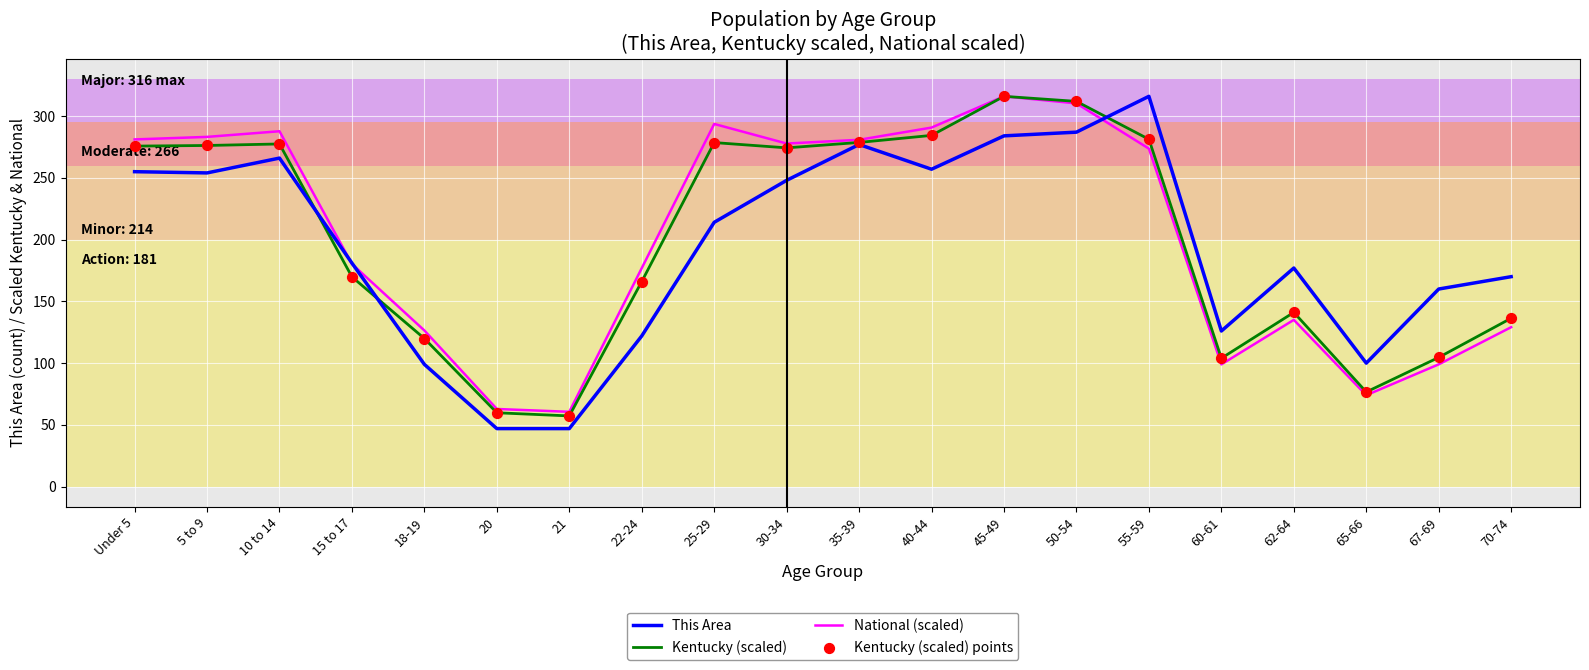

What is the total value across all series at 45-49?

916.0